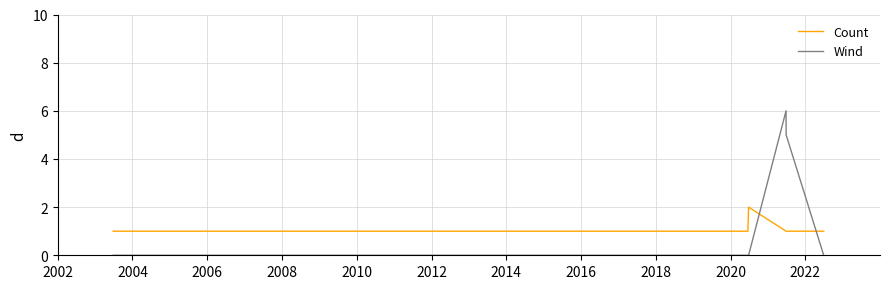

How many distinct data groups are displayed?

2